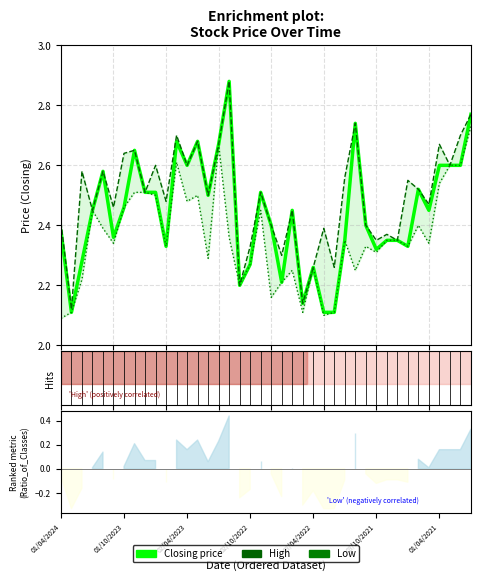

True or false: Low and Closing intersect in this chart.

False